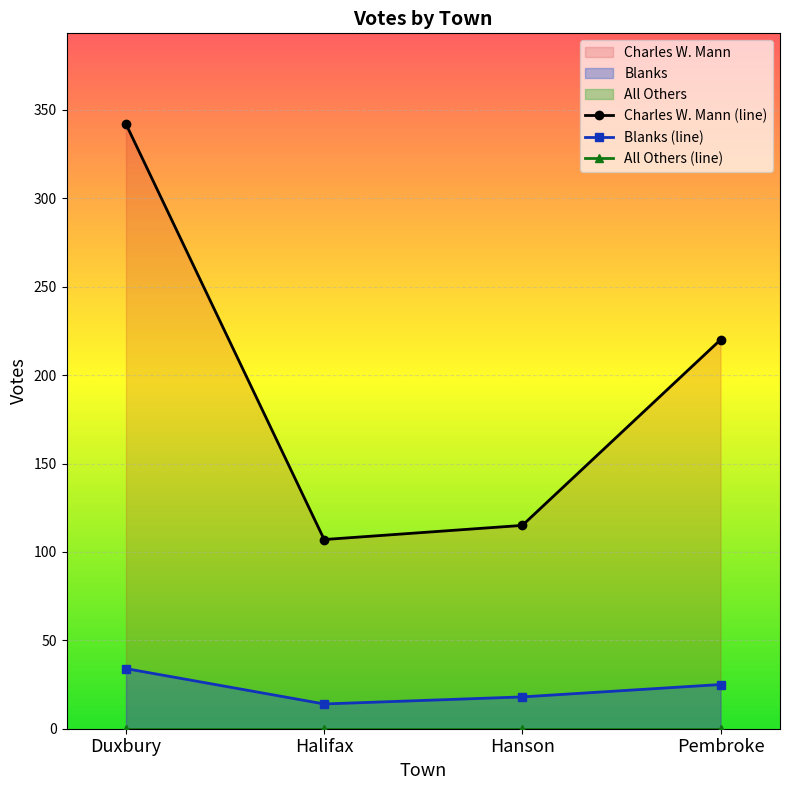

Reading left to right, transcribe all the data shown in this chart.

Charles W. Mann (line): Duxbury=342	Halifax=107	Hanson=115	Pembroke=220
Blanks (line): Duxbury=34	Halifax=14	Hanson=18	Pembroke=25
All Others (line): Duxbury=0	Halifax=0	Hanson=0	Pembroke=0